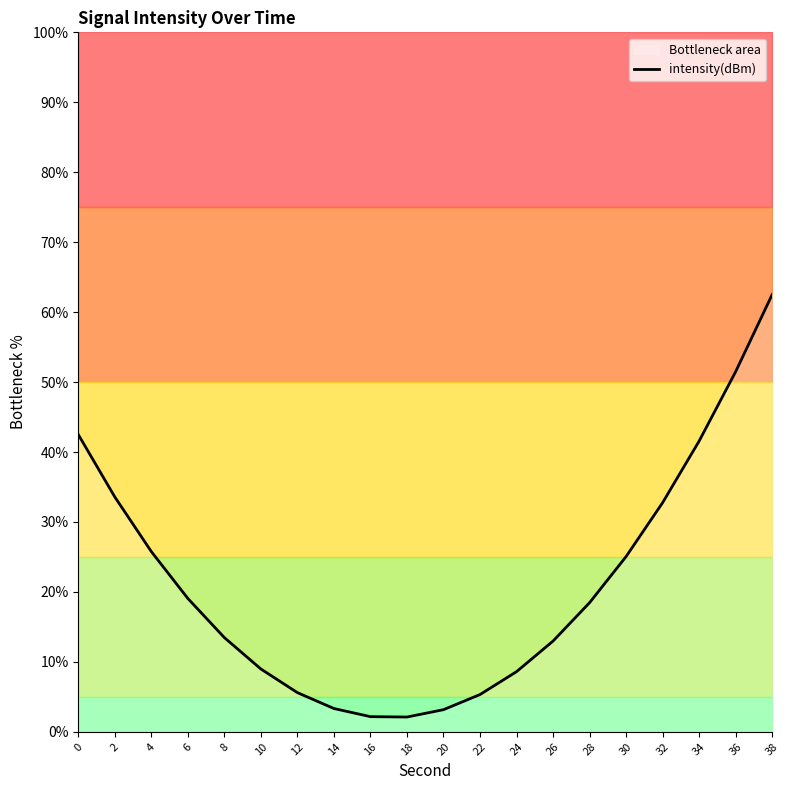

What is the ratio of the value at 36 to the value at 30?

2.1